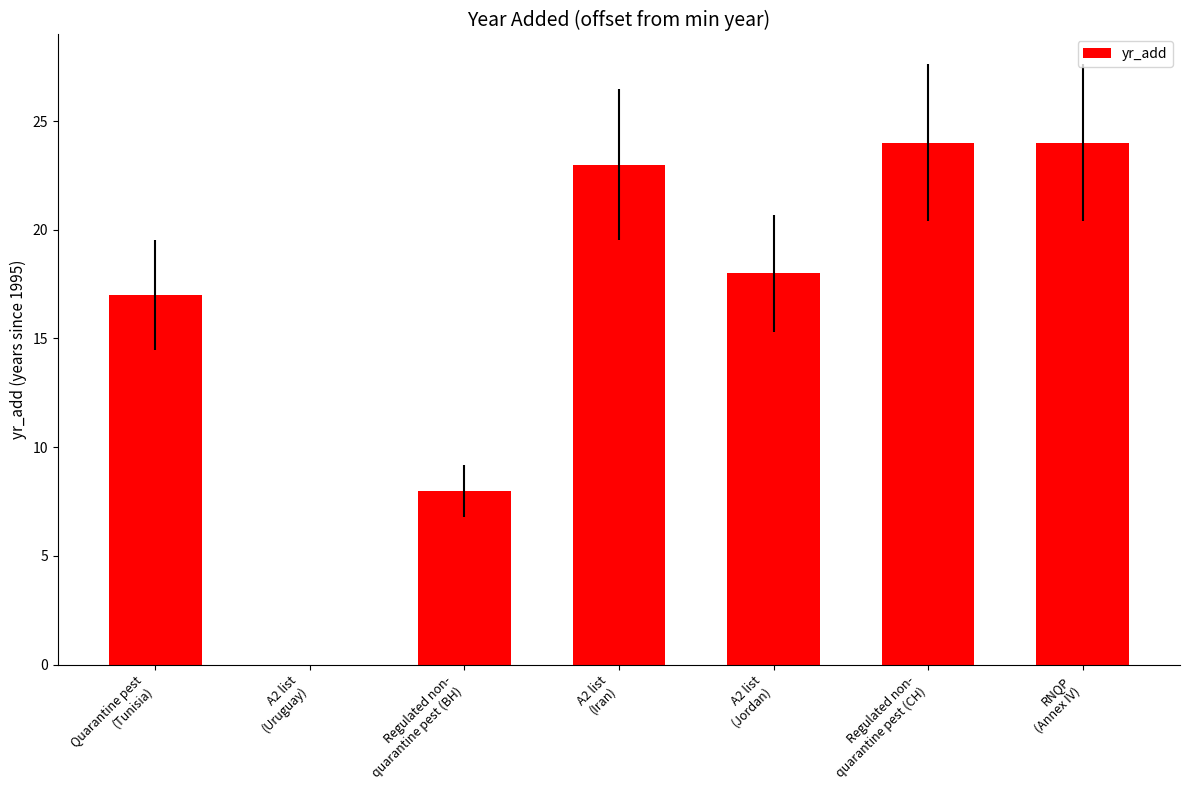

How many categories are shown in the chart?

7